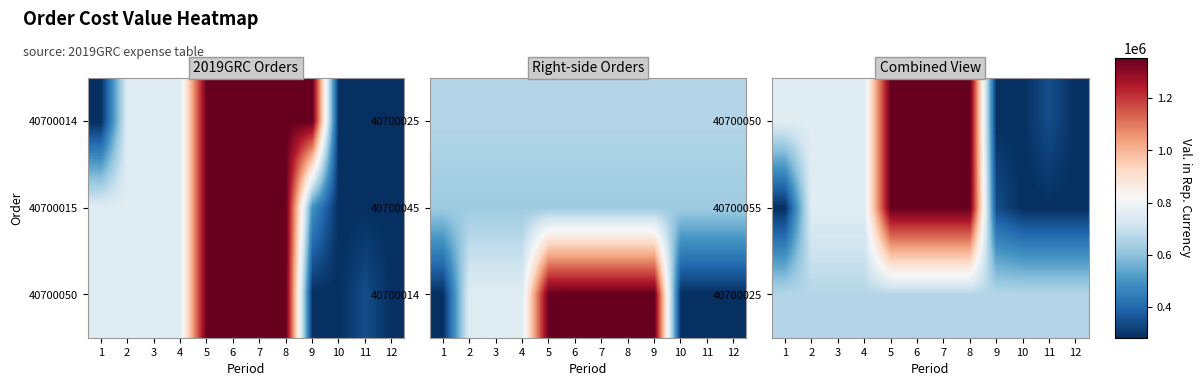

True or false: 40700050 has a value of 282625 at 12.

True